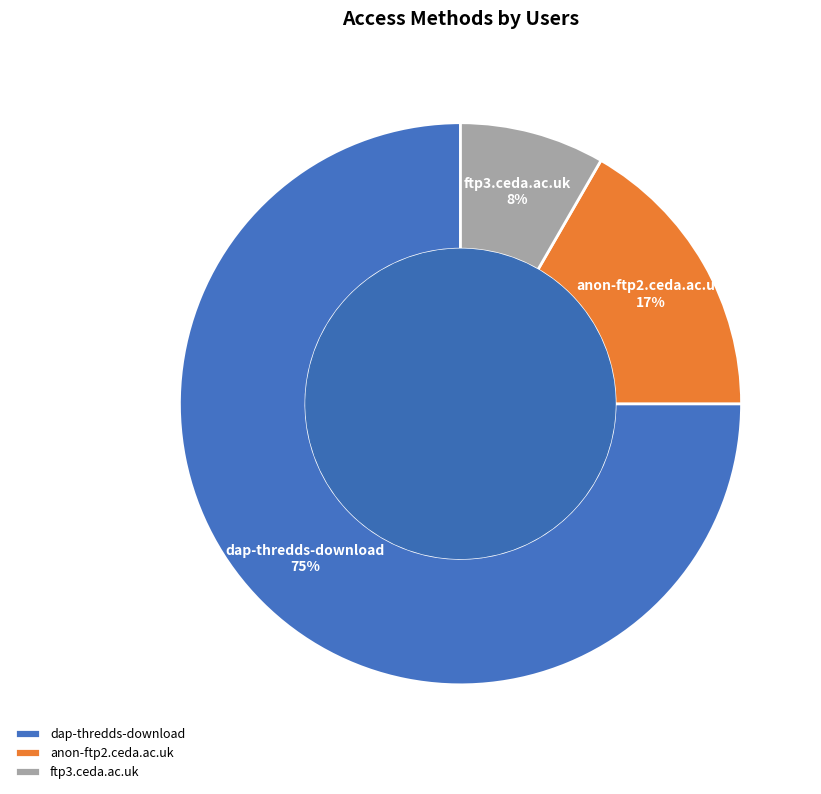

How many slices are in this pie chart?

3